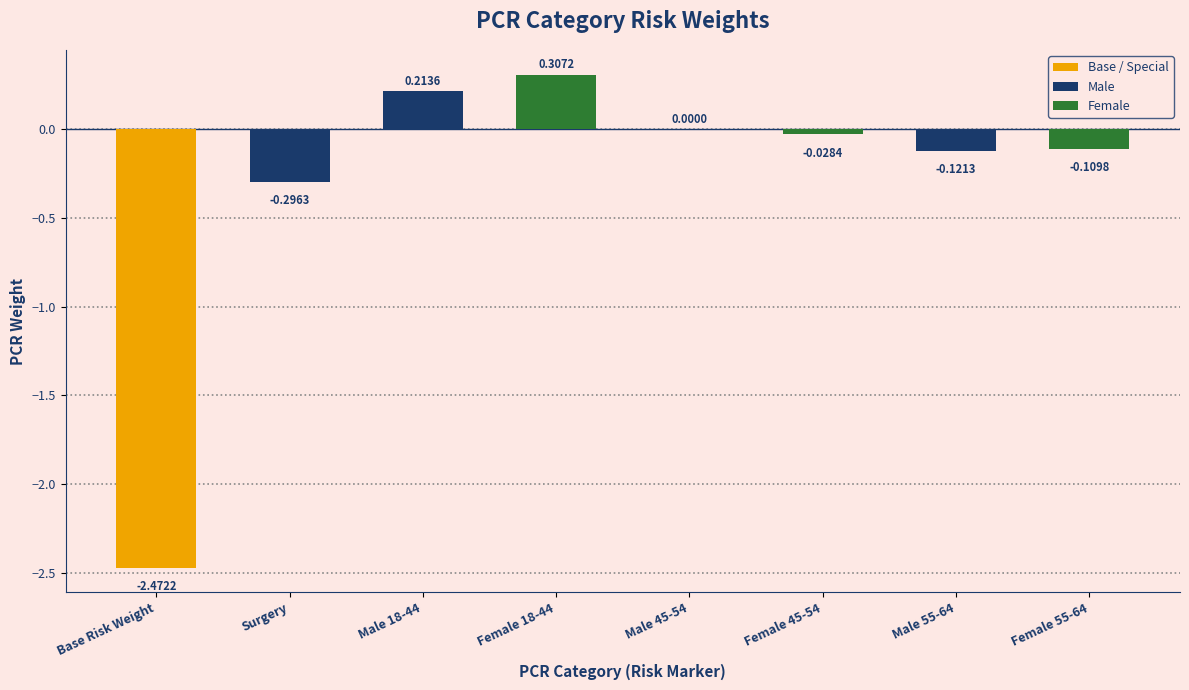

What is the change in value from Base Risk Weight to Male 18-44?

+2.7